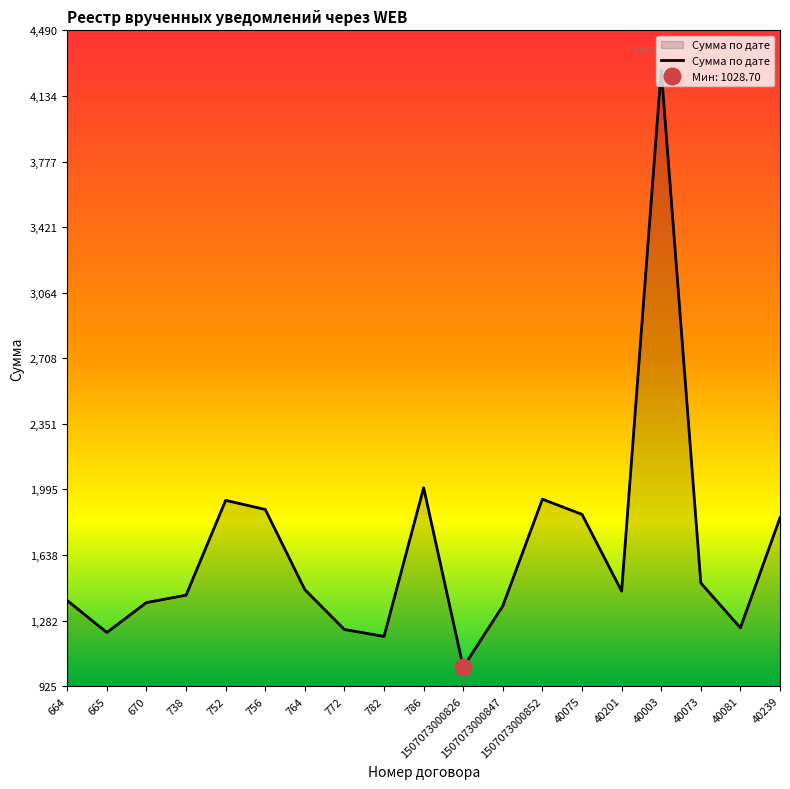

Rank the categories by value from highest to lowest.

40003, 786, 1507073000852, 752, 756, 40075, 40239, 40073, 764, 40201, 738, 664, 670, 1507073000847, 40081, 772, 665, 782, 1507073000826